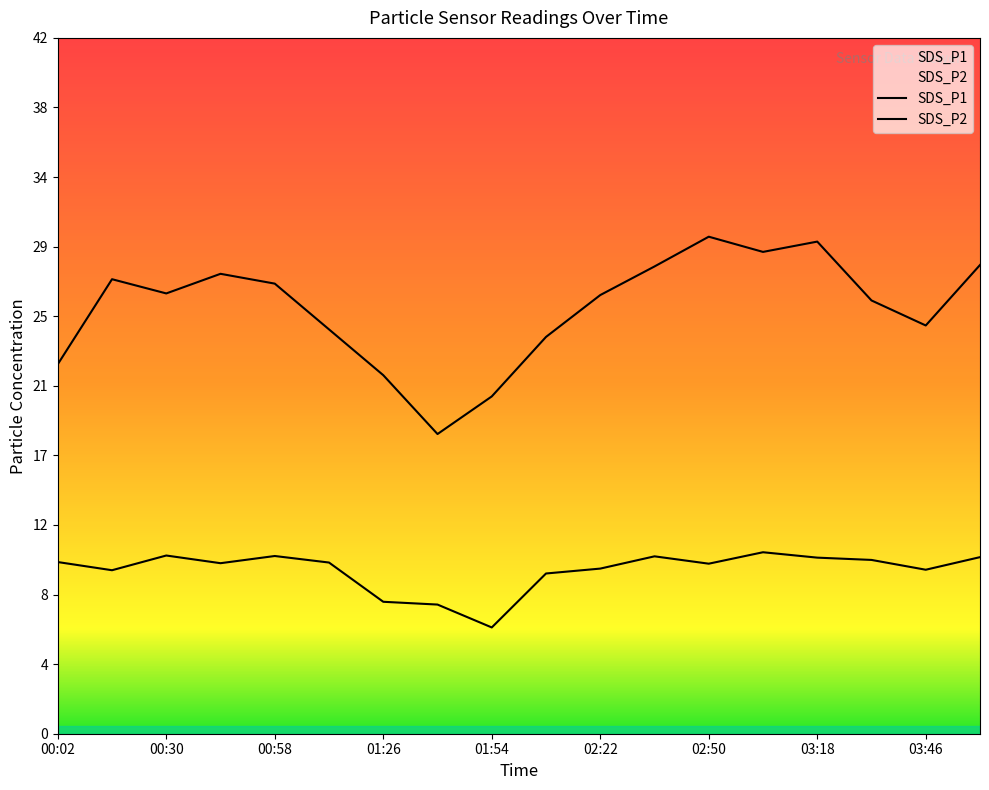

At which label is SDS_P2 closest to 8?

01:26